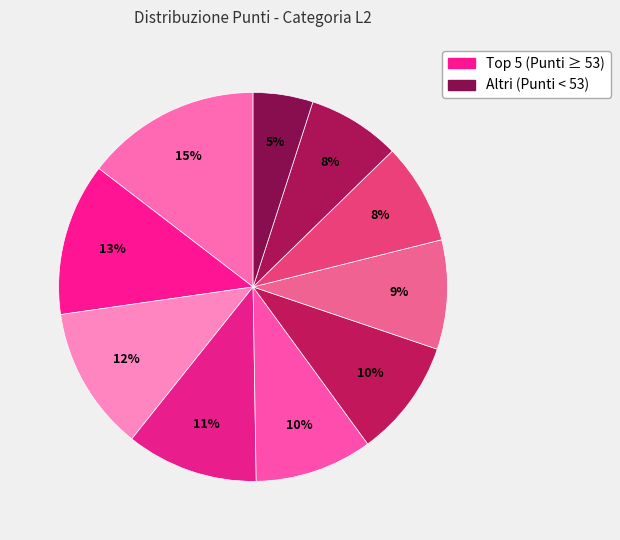

How many segments does this pie chart have?

10